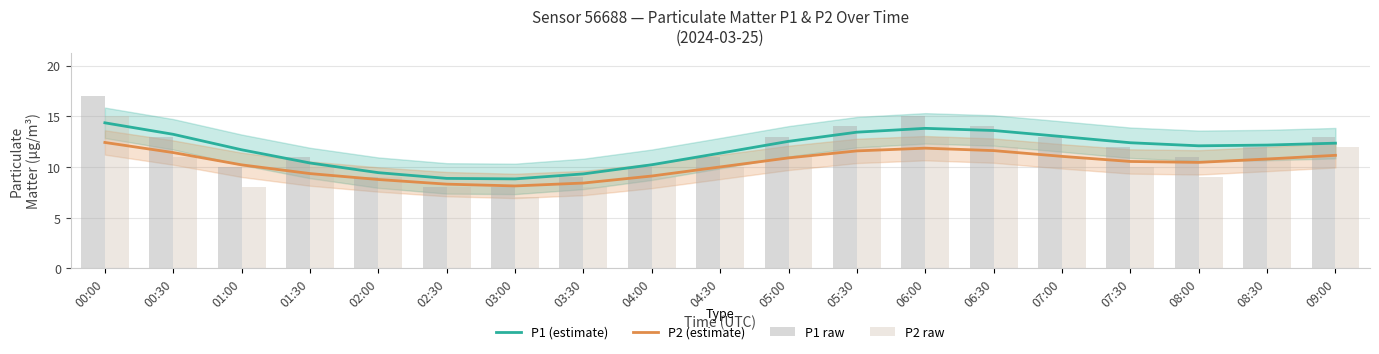

What is the total value across all series at 07:00?

48.0